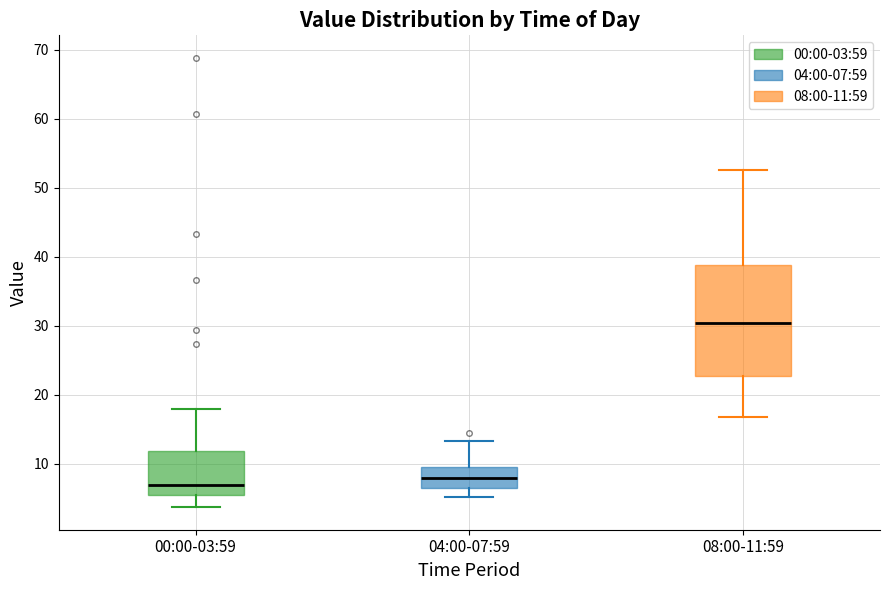

Which box is the tallest, from its lower edge to its upper edge?

08:00-11:59